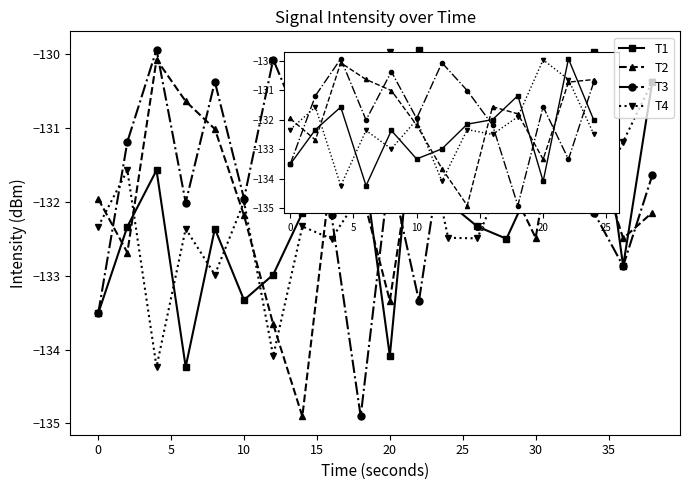

True or false: T3 has more than 2 interior local peaks.

True